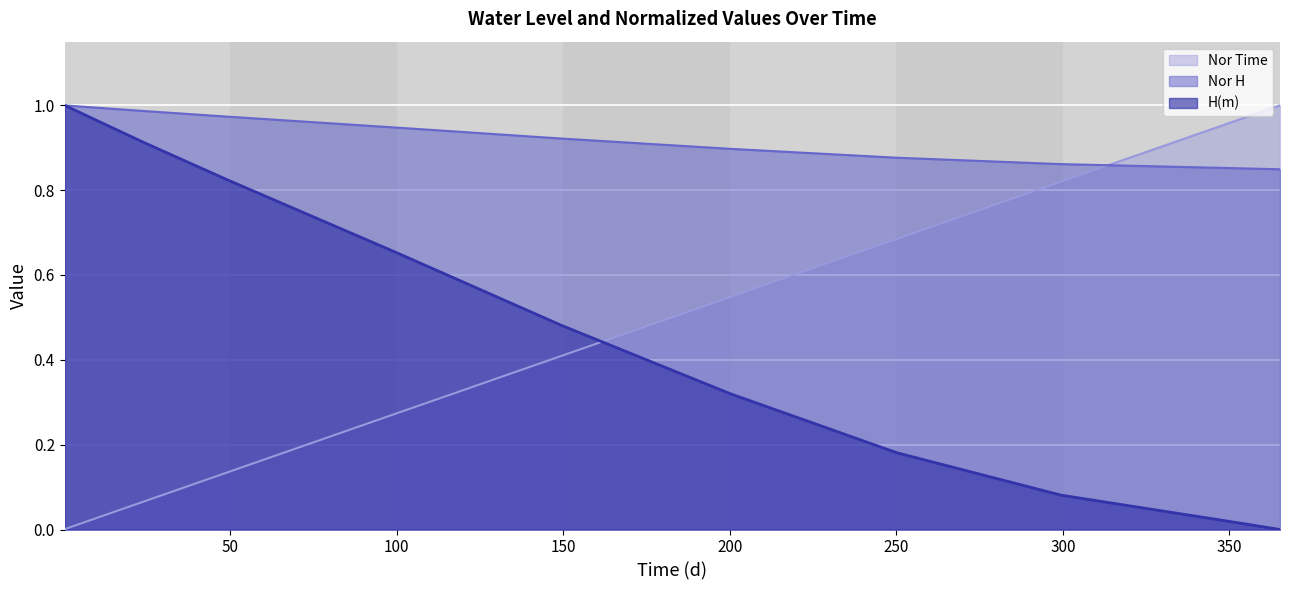

True or false: H(m) and Nor H cross at least once.

True